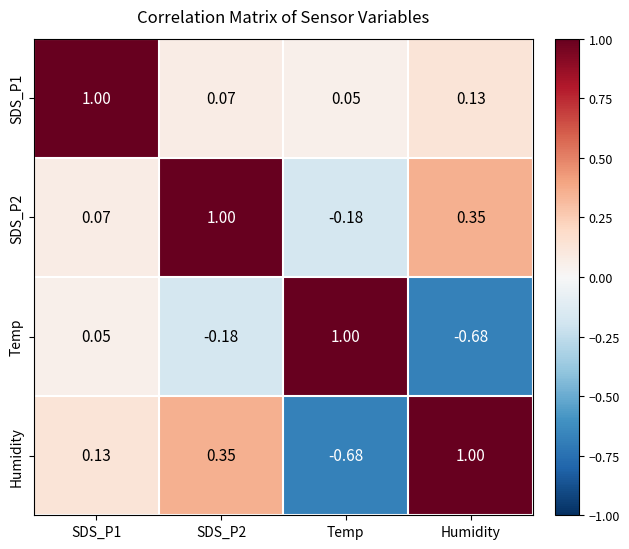

Which category has the lowest value in the SDS_P1 series?

Temp